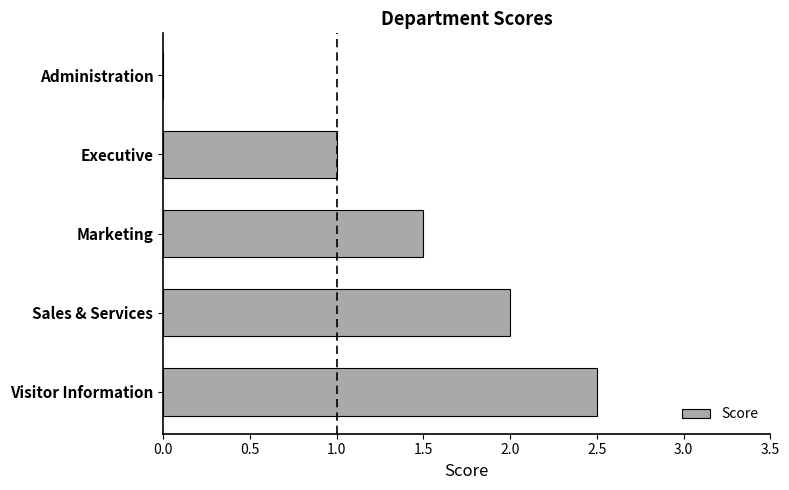

Reading top to bottom, what are all the values shown in this chart?

Administration=0.0	Executive=1.0	Marketing=1.5	Sales & Services=2.0	Visitor Information=2.5